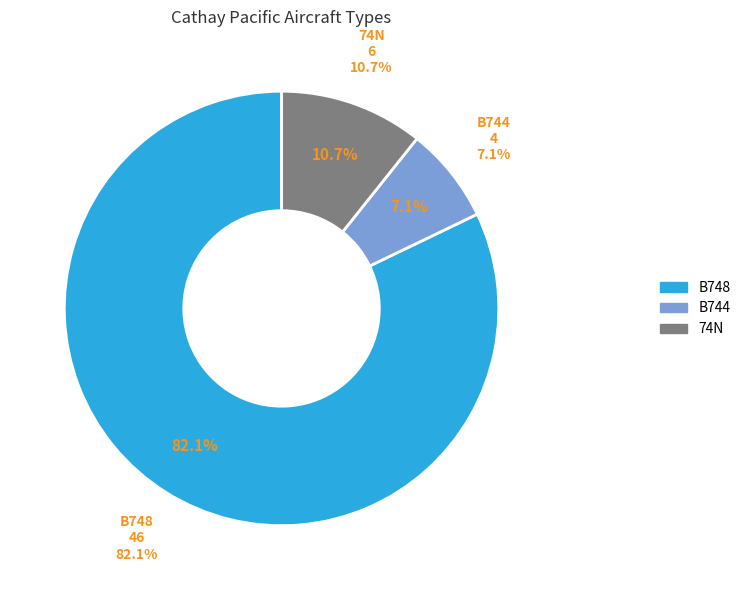

To the nearest percent, what is the combined percentage of B748 and B744?

89%